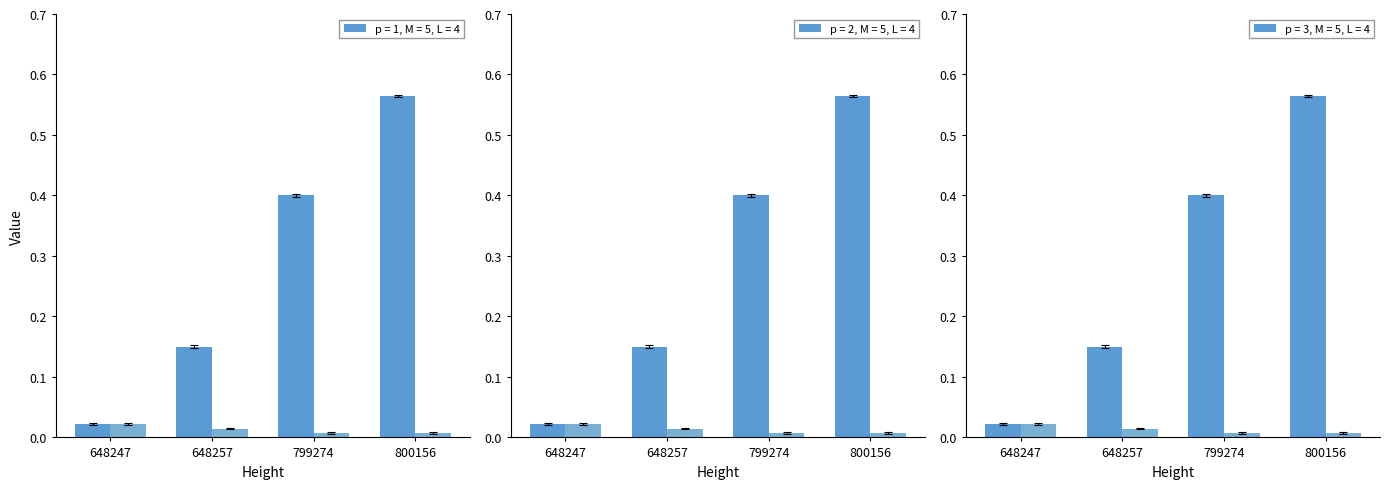

At which category is the sum across all series the highest?

800156